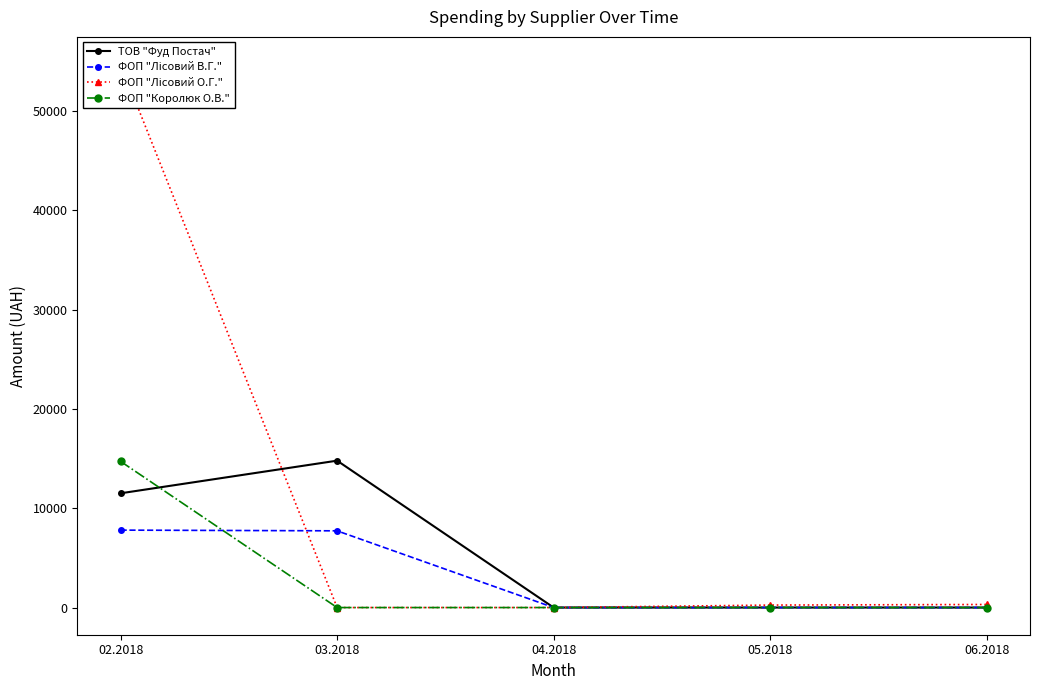

At which category is the sum across all series the highest?

02.2018